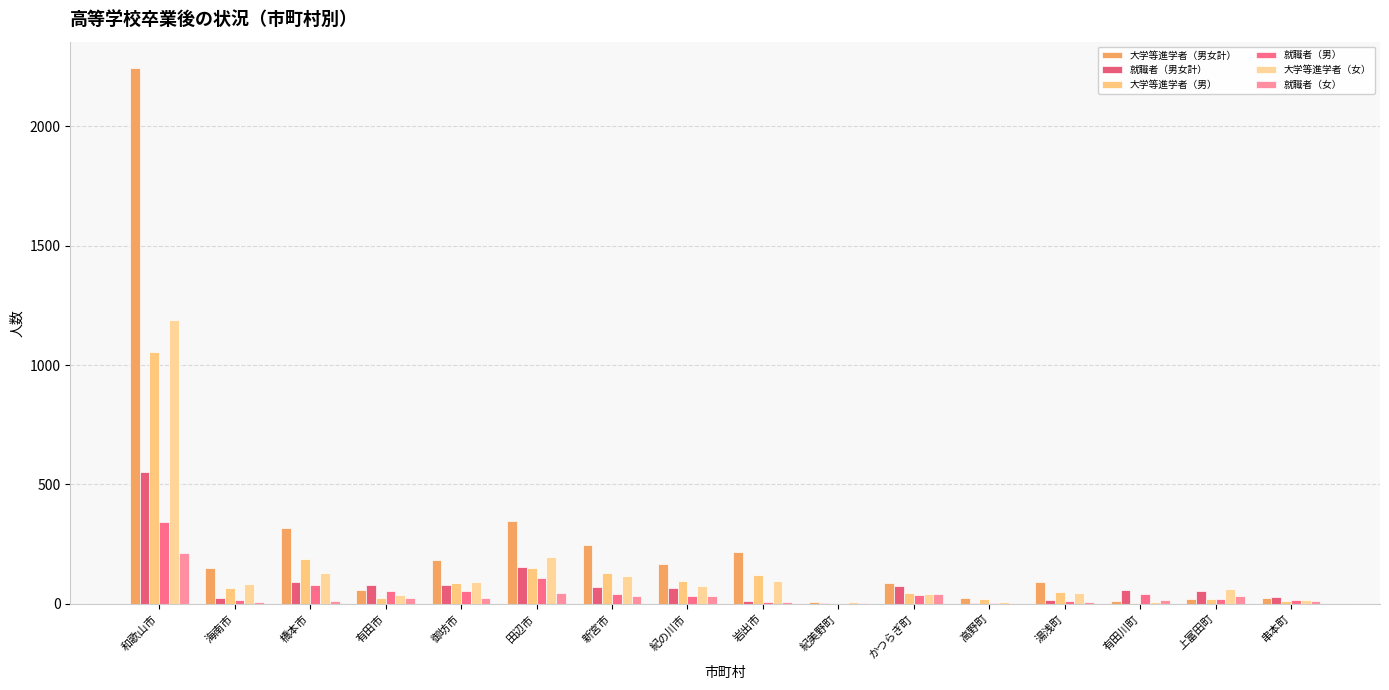

Which category has the lowest value across all series?

高野町